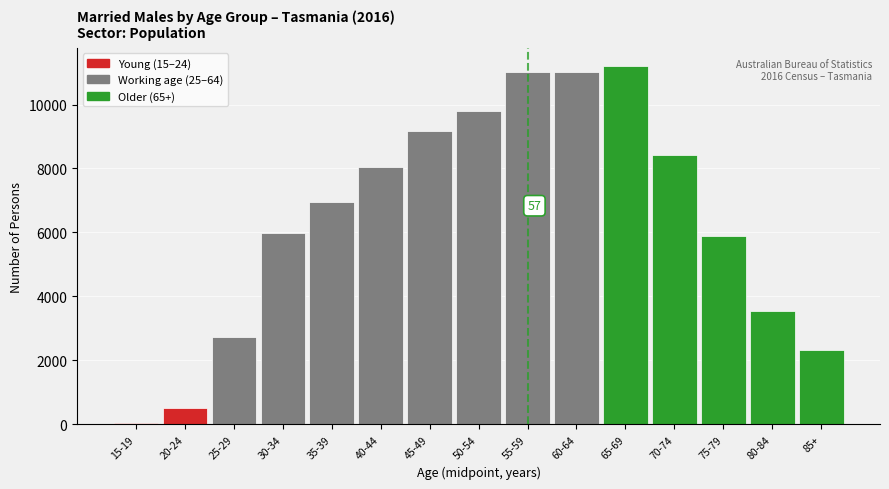

The value at 55-59 is 14583. True or false?

False